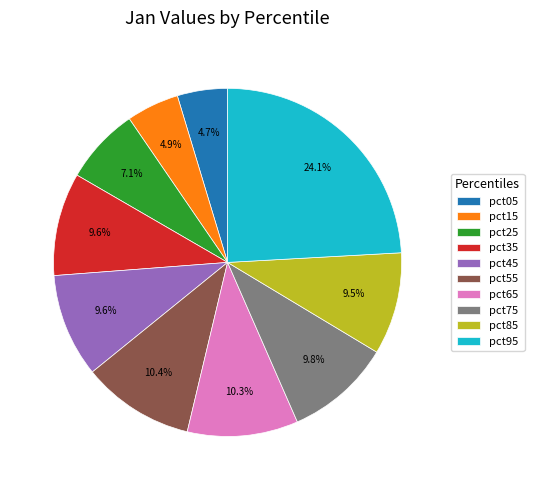

How many segments does this pie chart have?

10